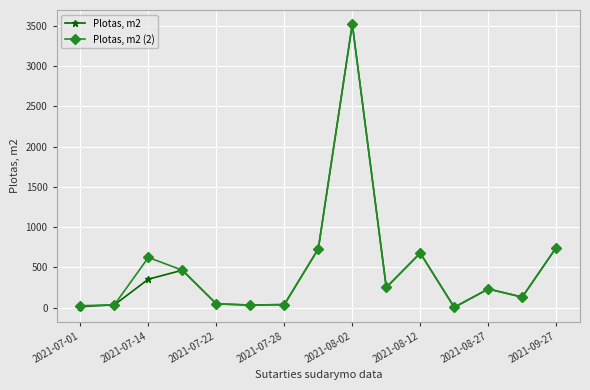

True or false: Plotas, m2 (2) has more than 1 interior local peaks.

True